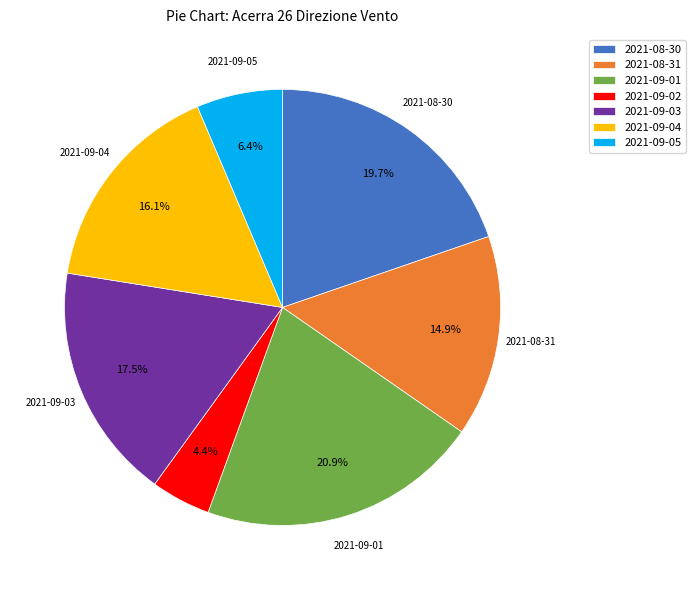

Combined, what portion of the pie is 2021-08-30 and 2021-09-01?

40.6%